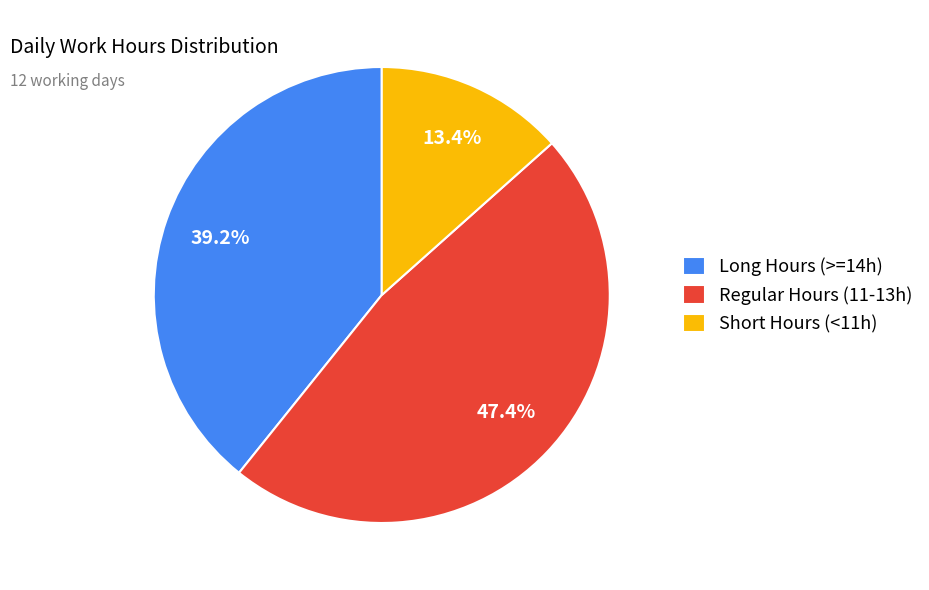

Rank the categories by value from lowest to highest.

Short Hours (<11h), Long Hours (>=14h), Regular Hours (11-13h)